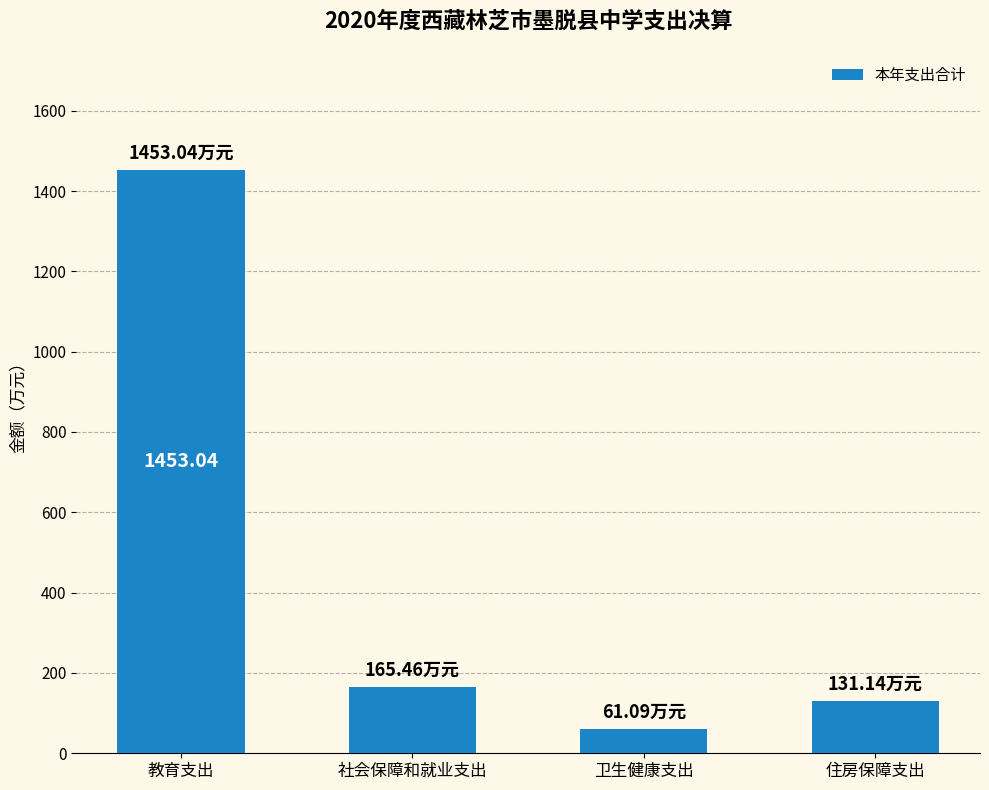

Reading left to right, transcribe all the data shown in this chart.

教育支出=1453.0	社会保障和就业支出=165.5	卫生健康支出=61.1	住房保障支出=131.1